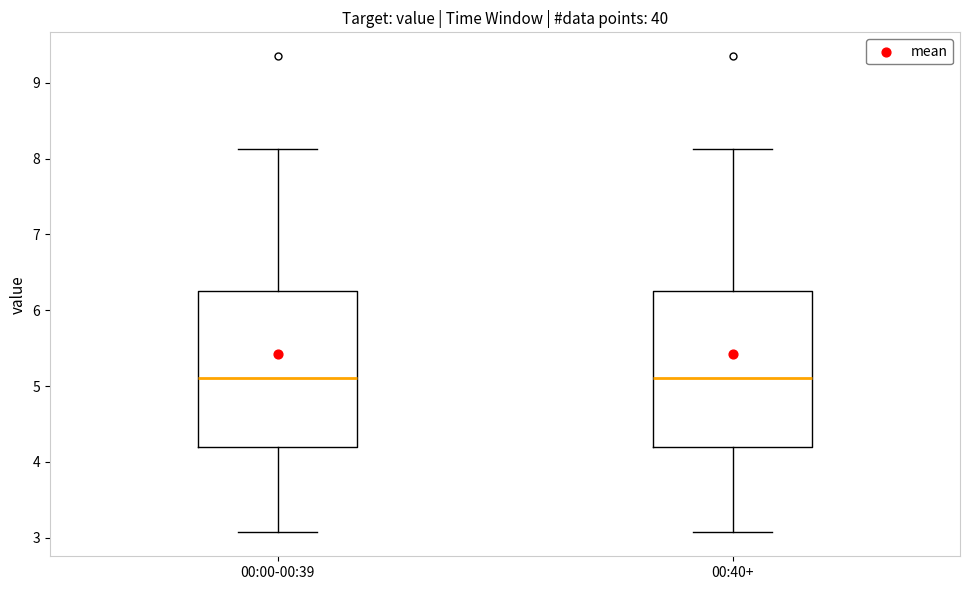

Reading left to right, transcribe this box plot: for each box, give where its median line is, the range the box spans, and where its two whiskers end, as read against the y-axis. The values are not printed on the chart, so give them approximately, as read against the axis.

00:00-00:39: median 5.1, box 4.2 to 6.3, whiskers 3.1 to 8.1
00:40+: median 5.1, box 4.2 to 6.3, whiskers 3.1 to 8.1